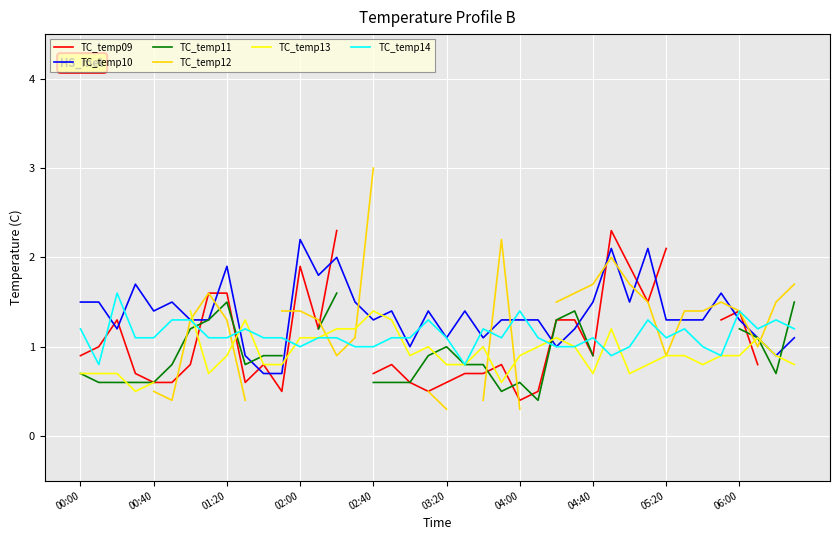

True or false: TC_temp11 and TC_temp14 intersect in this chart.

True